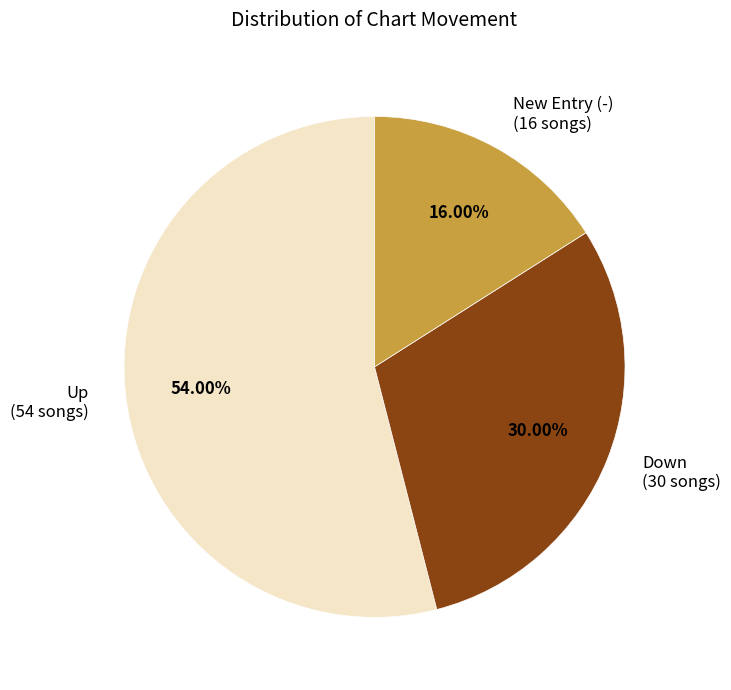

How many segments does this pie chart have?

3